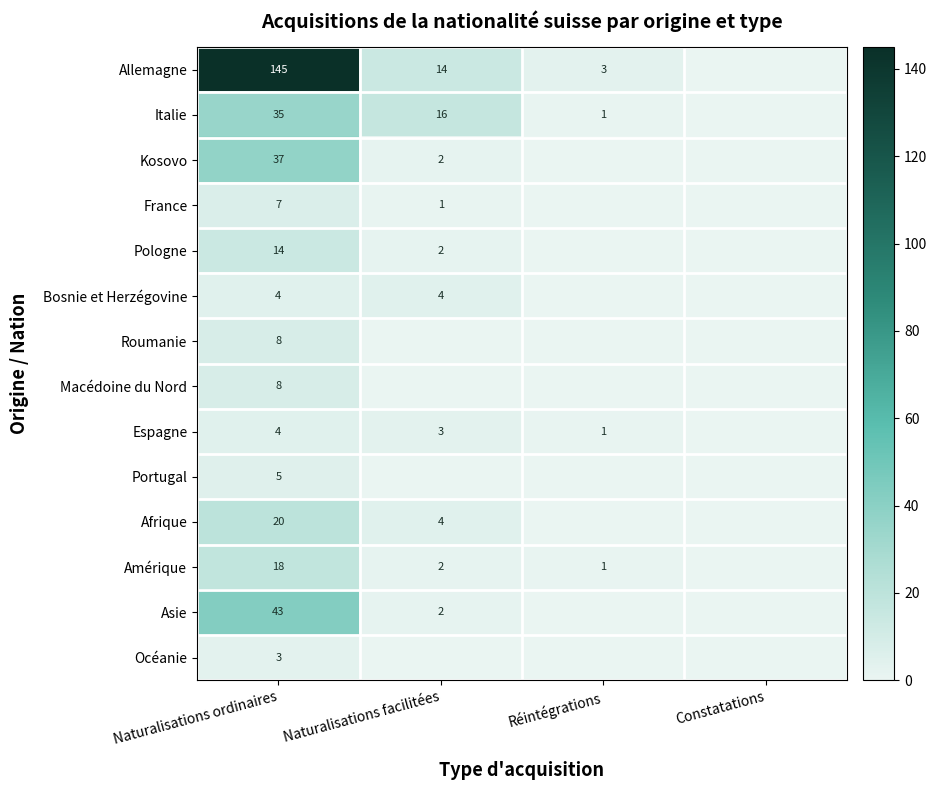

How many values in the Pologne series are below 2?

2